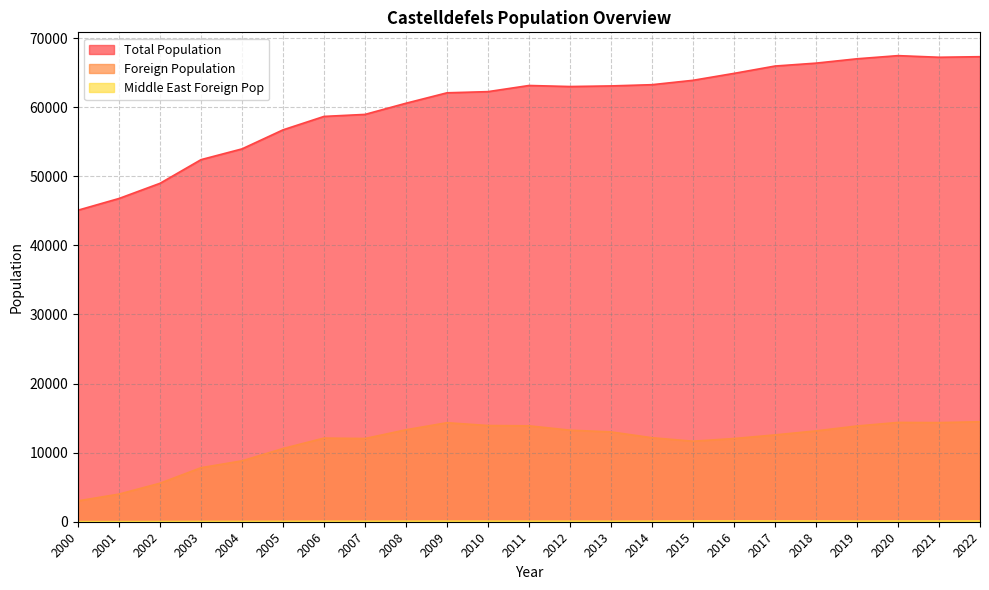

Which label corresponds to the smallest value in the chart?

2000